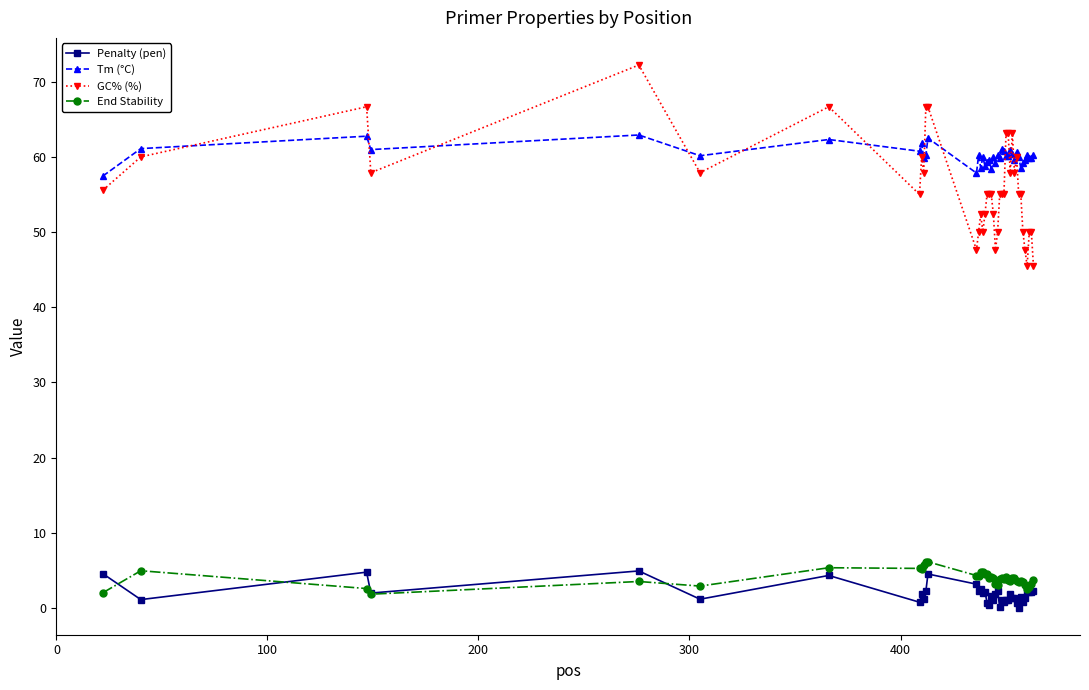

At how many categories does at least one series exceed 7?

40